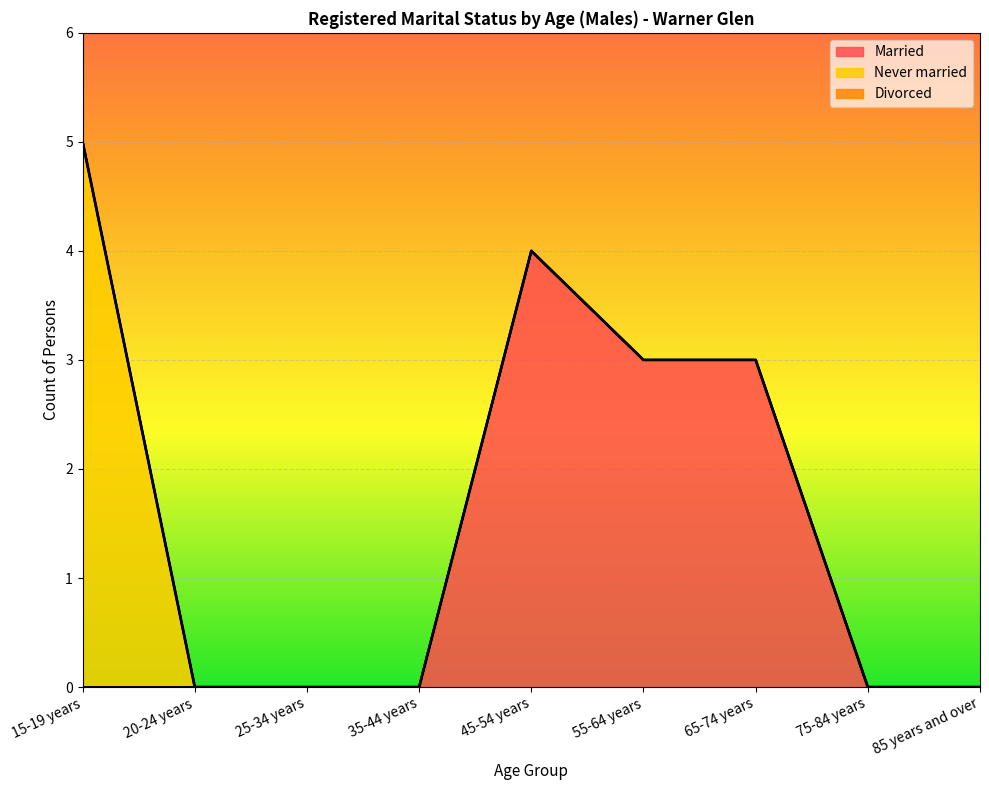

Reading left to right, extract all data points from this chart.

Married: 0	0	0	0	4	3	3	0	0
Never married: 5	0	0	0	0	0	0	0	0
Divorced: 0	0	0	0	0	0	0	0	0